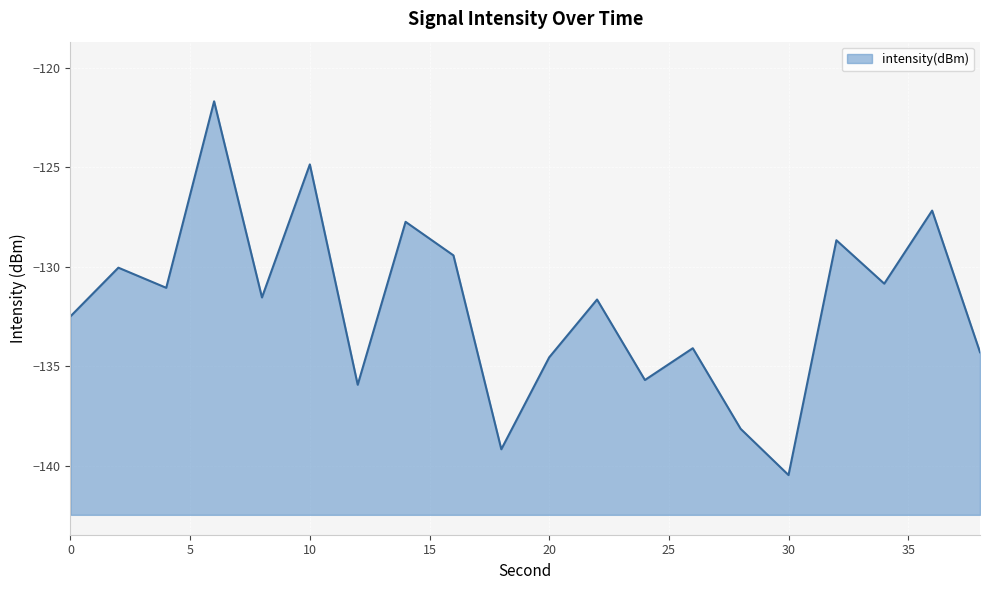

What is the value of the 20th point from the left?

-134.3